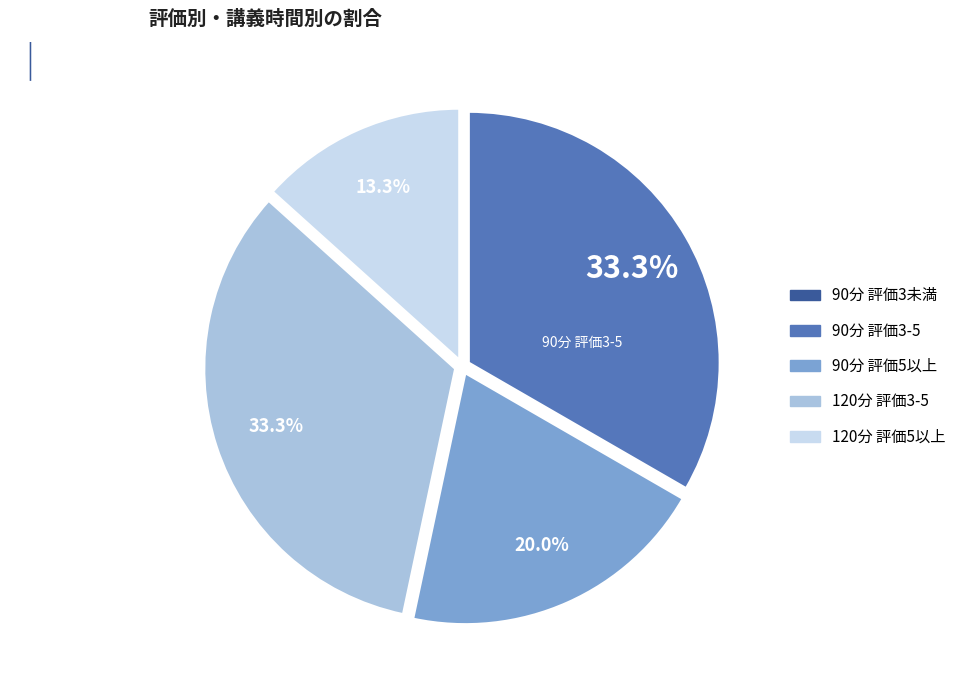

Is there any slice that represents more than half of the pie?

No